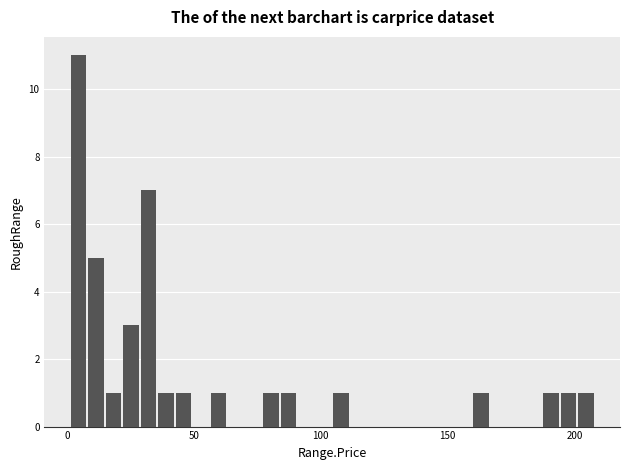

Read against the x-axis, roughly where is the centre of the tallest bar?

5